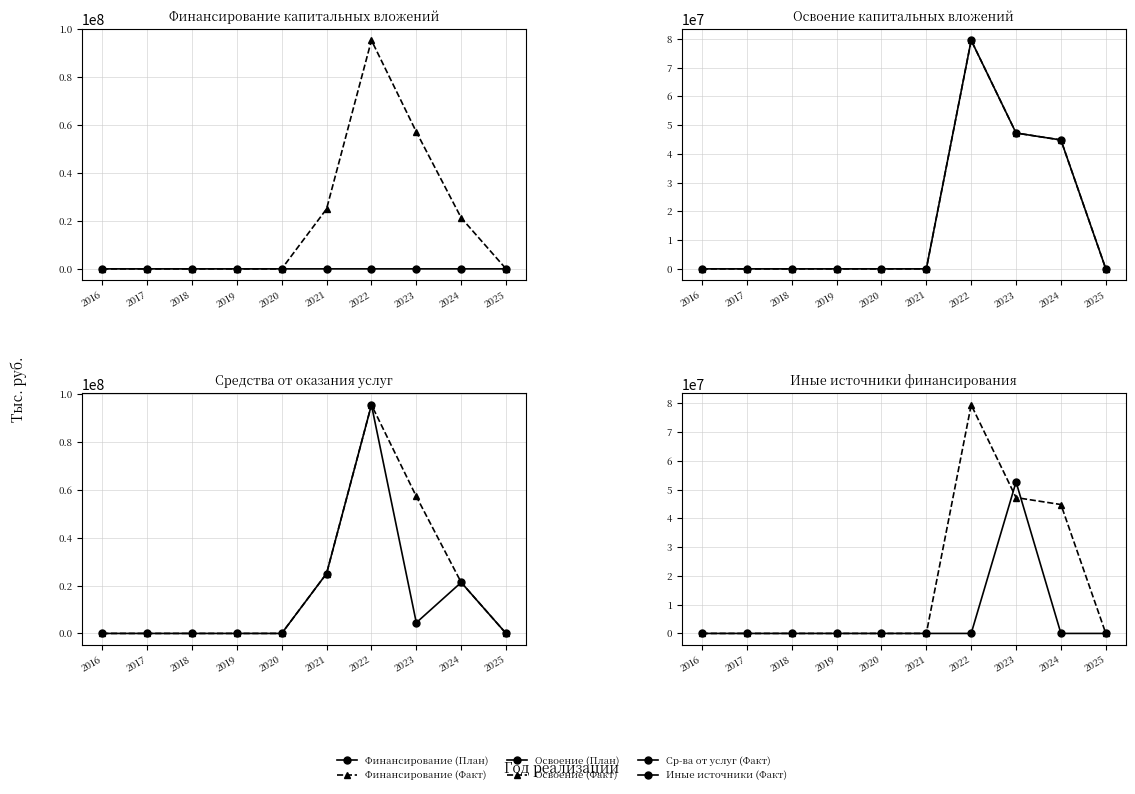

Which series has the largest total across all categories?

Финансирование (Факт)